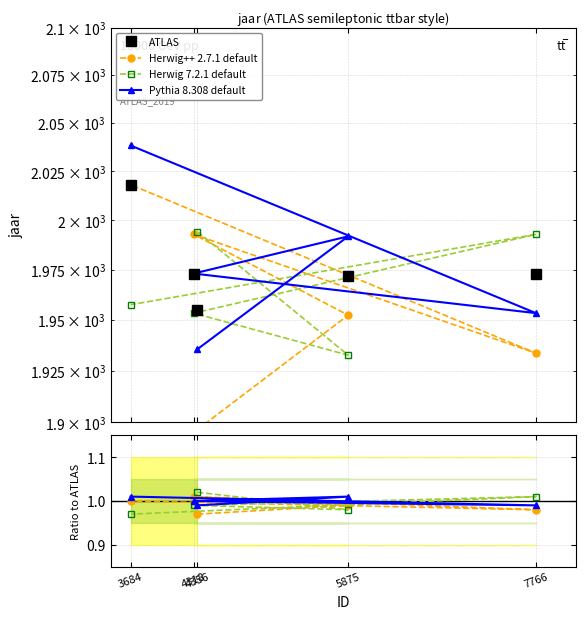

Which label corresponds to the smallest value in the chart?

4356